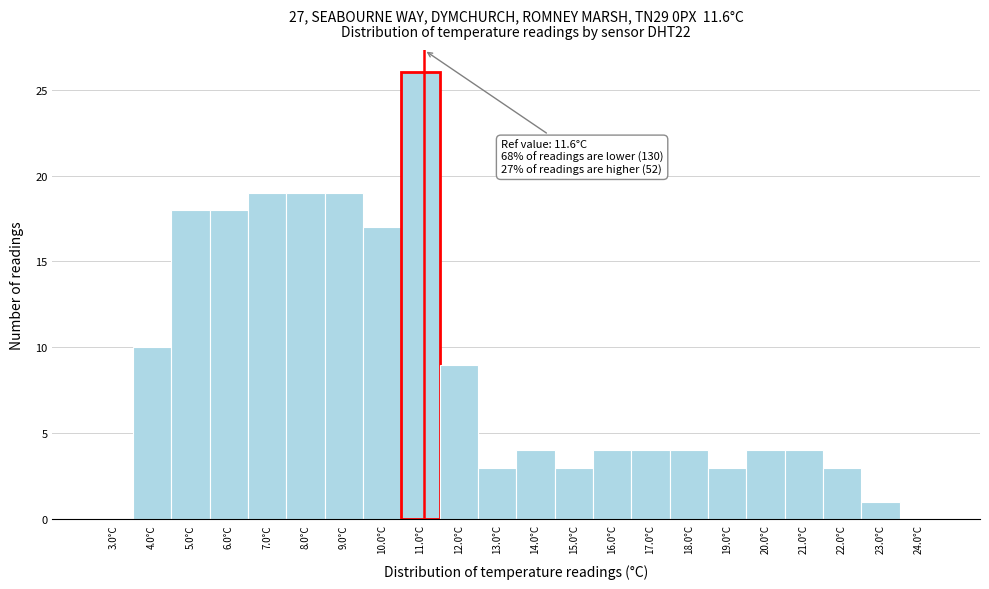

Reading left to right, list all the values displayed in this chart.

3.0°C=0	4.0°C=10	5.0°C=18	6.0°C=18	7.0°C=19	8.0°C=19	9.0°C=19	10.0°C=17	11.0°C=26	12.0°C=9	13.0°C=3	14.0°C=4	15.0°C=3	16.0°C=4	17.0°C=4	18.0°C=4	19.0°C=3	20.0°C=4	21.0°C=4	22.0°C=3	23.0°C=1	24.0°C=0